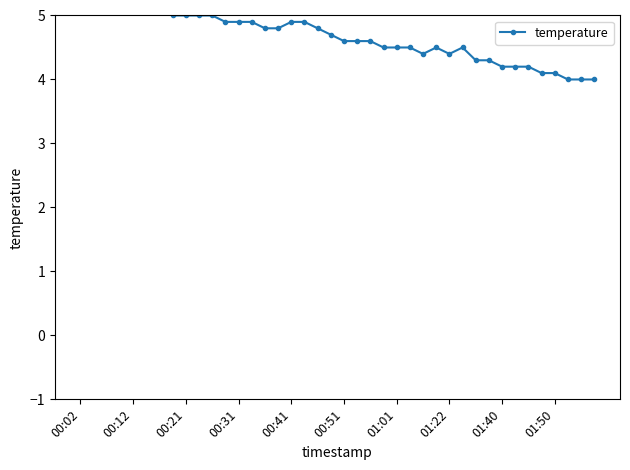

What is the greatest value displayed?

5.3